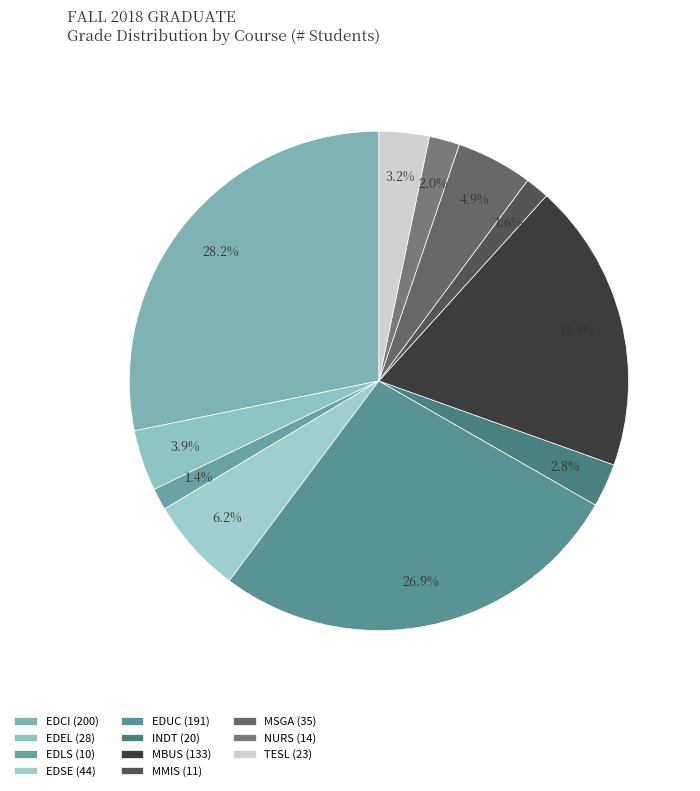

Is there any slice that represents more than half of the pie?

No